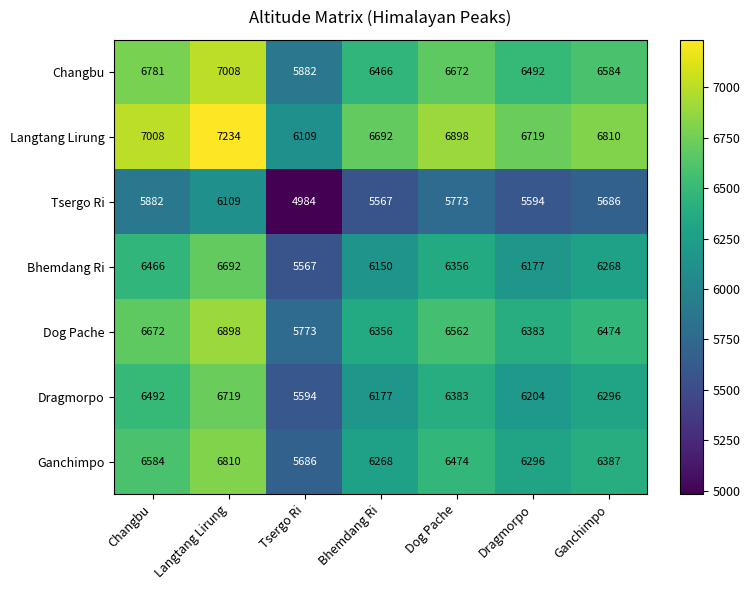

Which series has the largest total across all categories?

Langtang Lirung